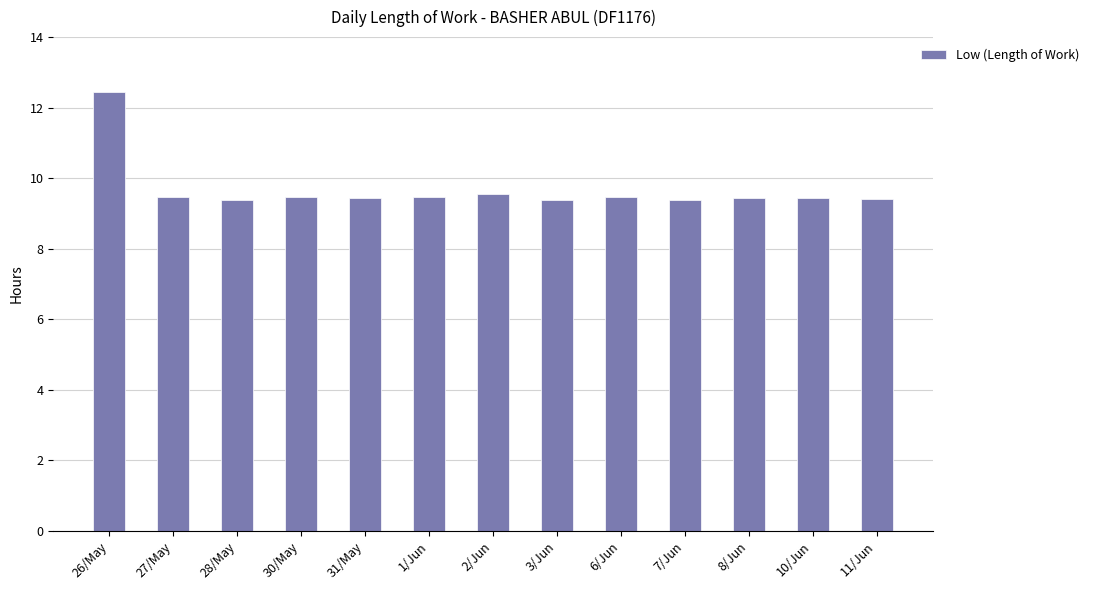

Approximately how many times larger is the value at 3/Jun compared to 28/May?

1.0